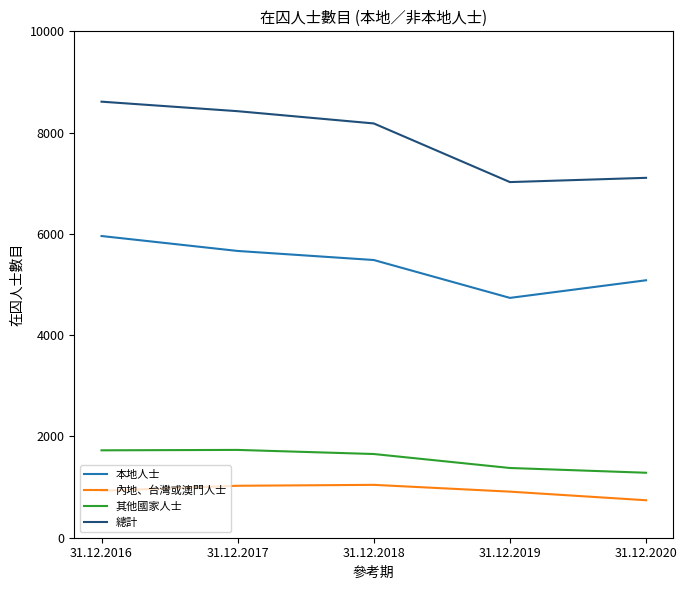

True or false: 總計 has more than 1 points higher than both neighbors.

False